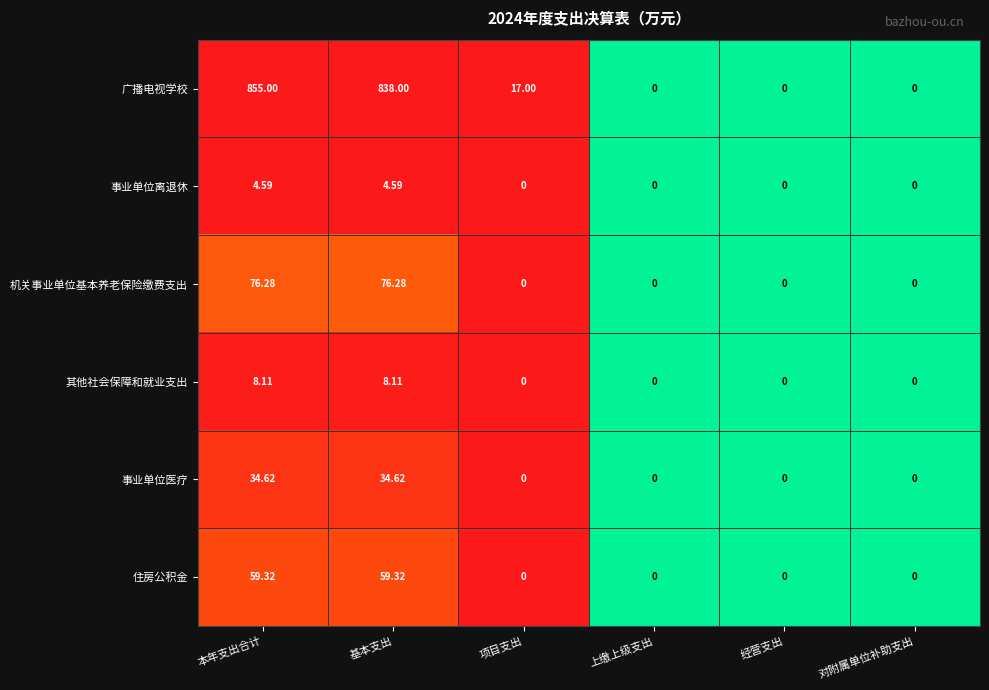

Which series has the largest range (max minus min)?

广播电视学校